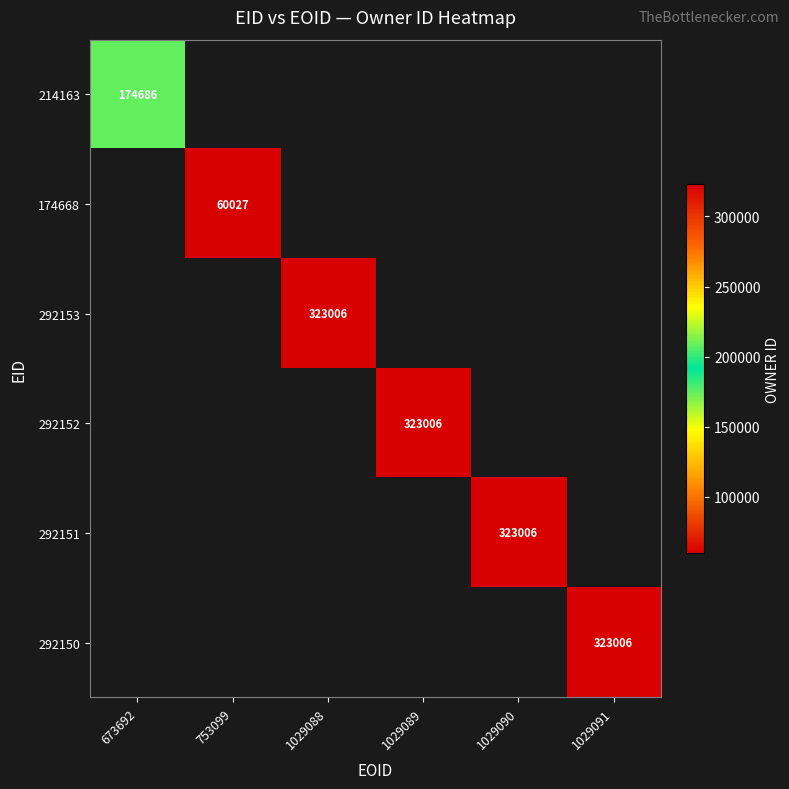

Is it true that 292153 equals 122801 at 1029088?

False